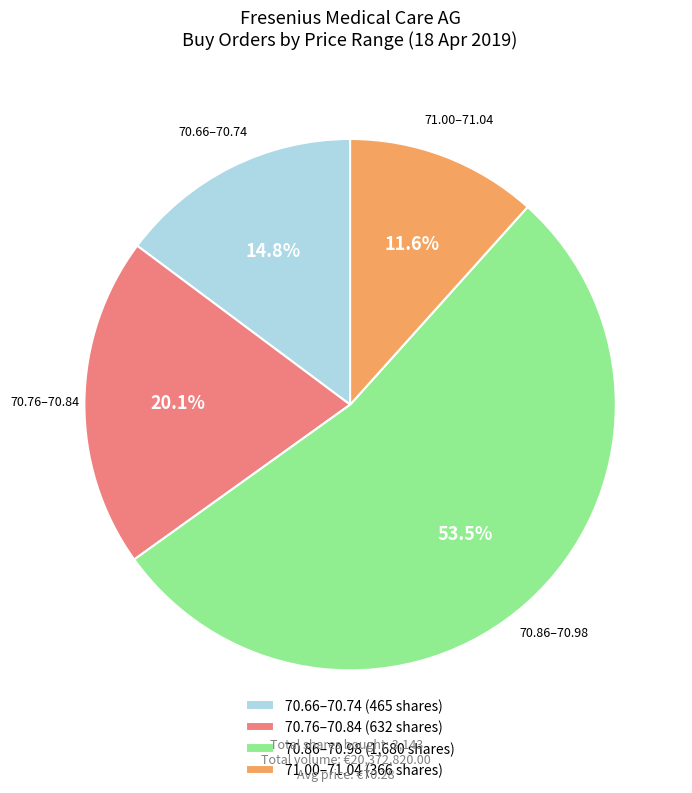

Is the sum of 70.76–70.84 (632 shares) and 70.86–70.98 (1,680 shares) greater than half?

Yes